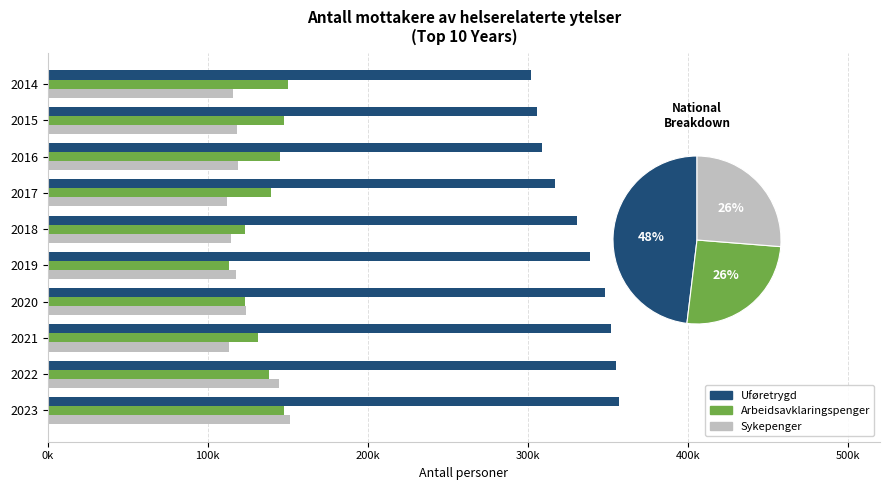

Rank the series by their maximum value, from lowest to highest.

Arbeidsavklaringspenger, Sykepenger, Uføretrygd